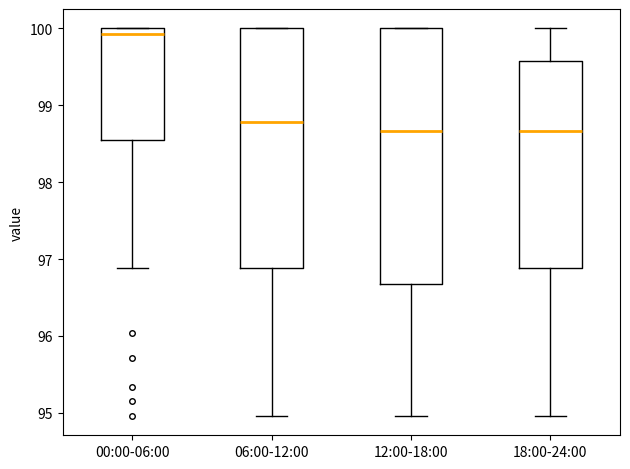

Which box is the tallest, from its lower edge to its upper edge?

12:00-18:00